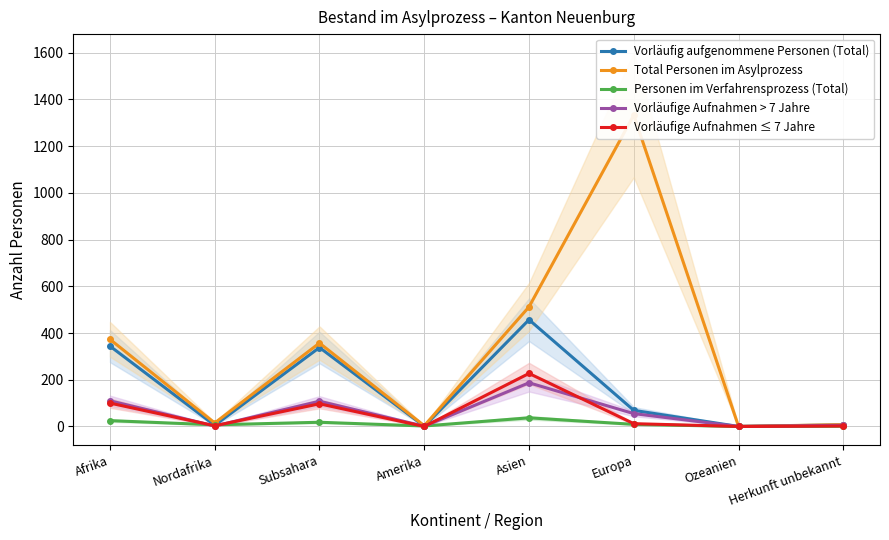

At how many categories does at least one series exceed 288?

4